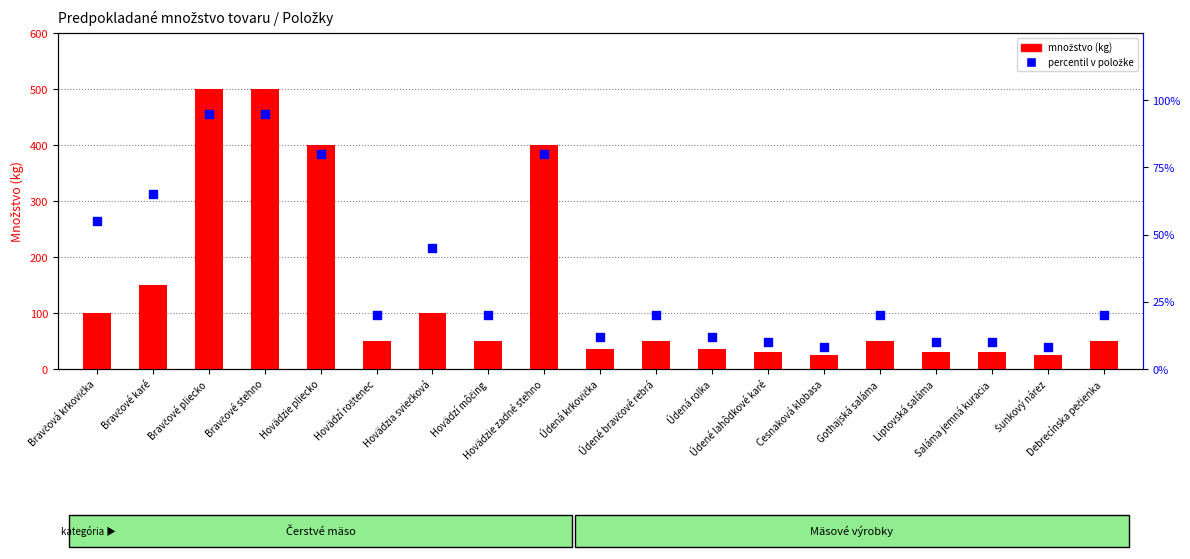

What are all the series names shown in the legend?

množstvo (kg), percentil v položke